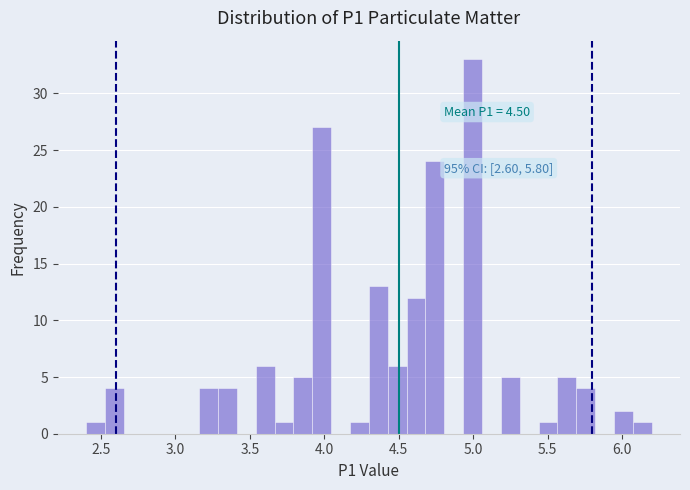

Around what value on the x-axis is the tallest bar? Give the approximate position of its centre, as read against the axis.

5.00